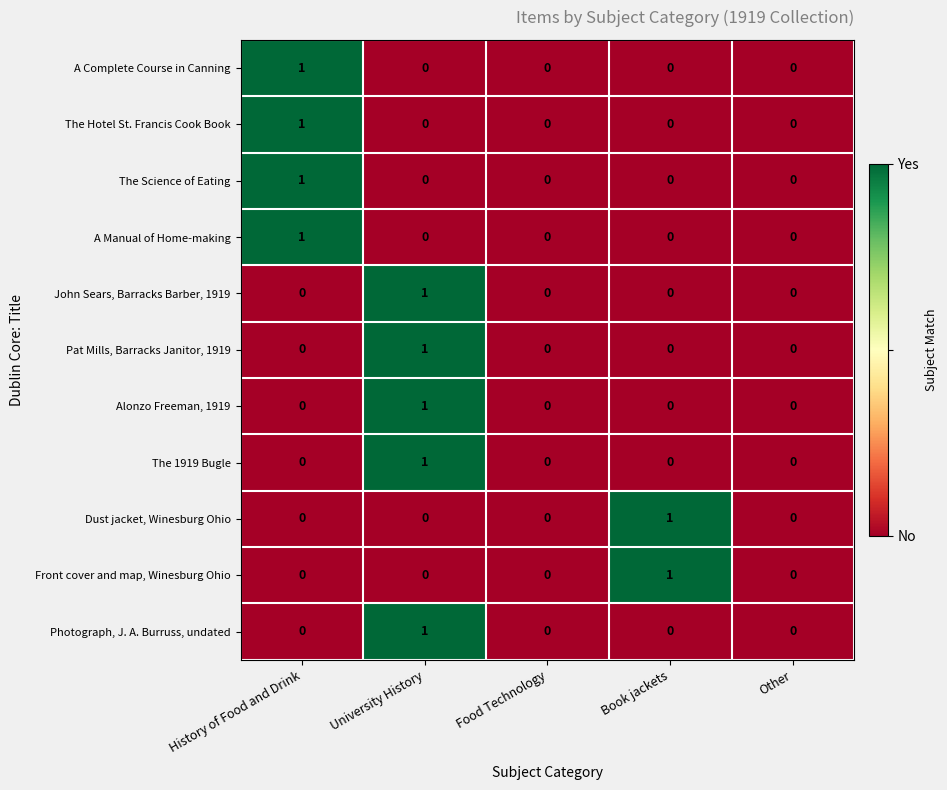

Is the value of The Hotel St. Francis Cook Book at History of Food and Drink greater than the value of Photograph, J. A. Burruss, undated at Other?

Yes